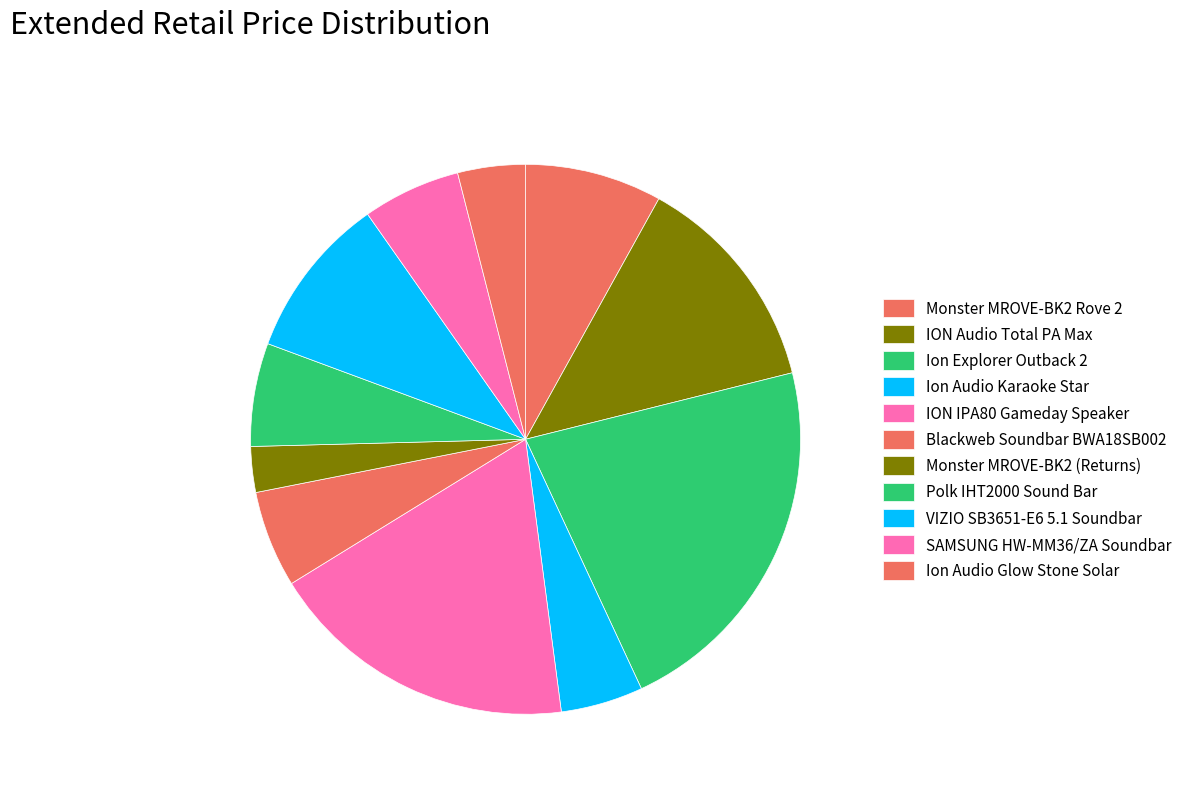

Is it true that Ion Explorer Outback 2 is 22% of the pie?

True